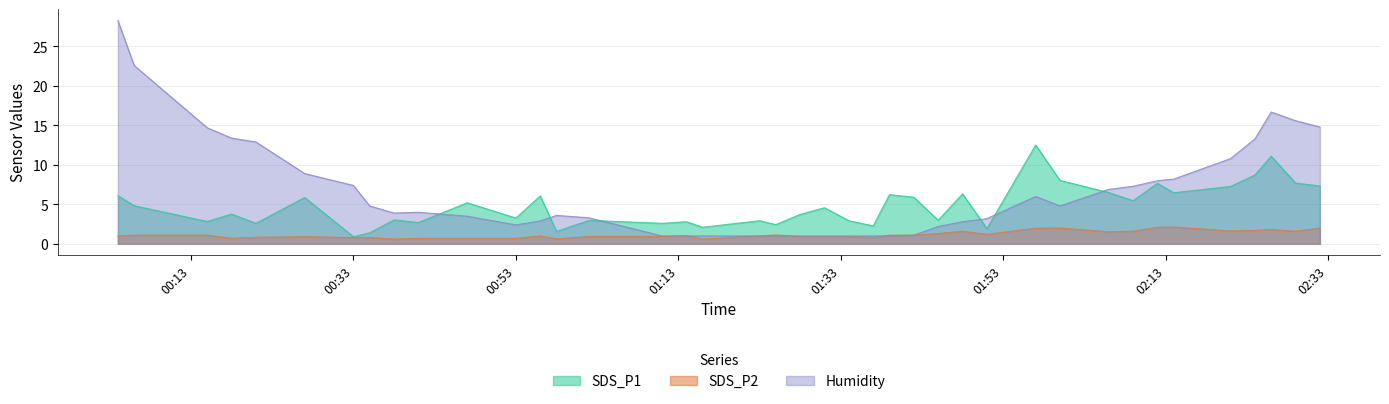

List the series in order of their overall mean, lowest first.

SDS_P2, SDS_P1, Humidity